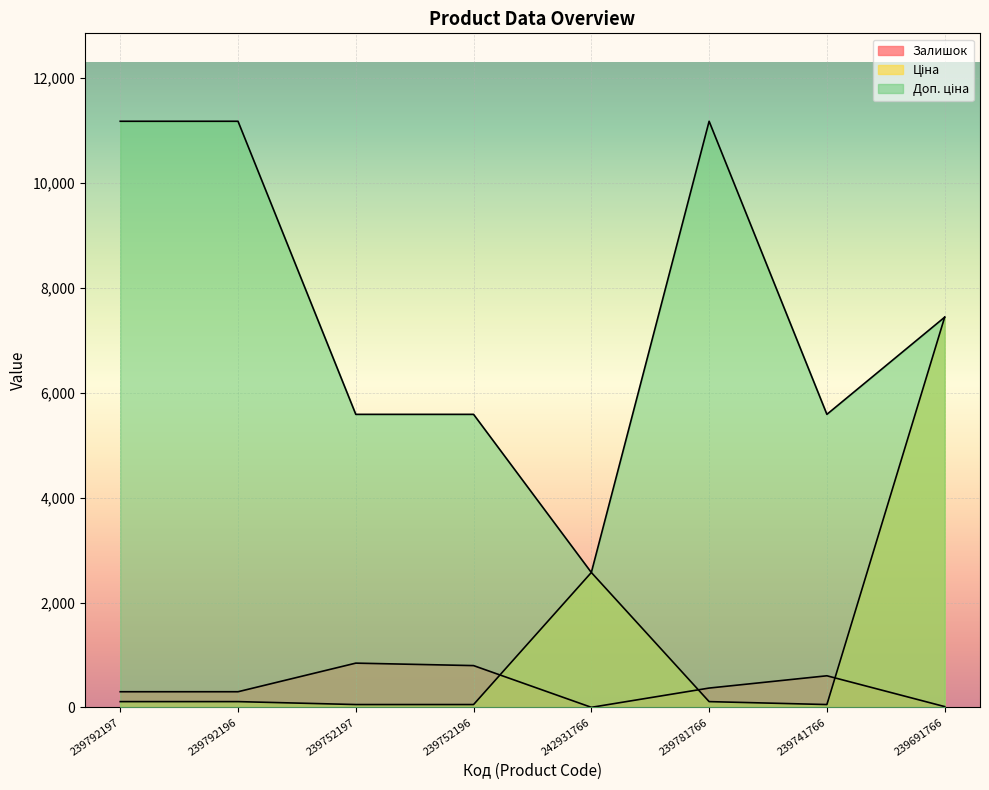

Reading right to left, list all the values displayed in this chart.

Залишок: 17.0	604.0	370.0	3.0	798.0	845.0	300.0	300.0
Ціна: 7436.2	55.9	111.7	2572.0	55.9	55.9	111.7	111.7
Доп. ціна: 7436.2	5585.0	11169.0	2572.0	5585.0	5585.0	11169.0	11169.0